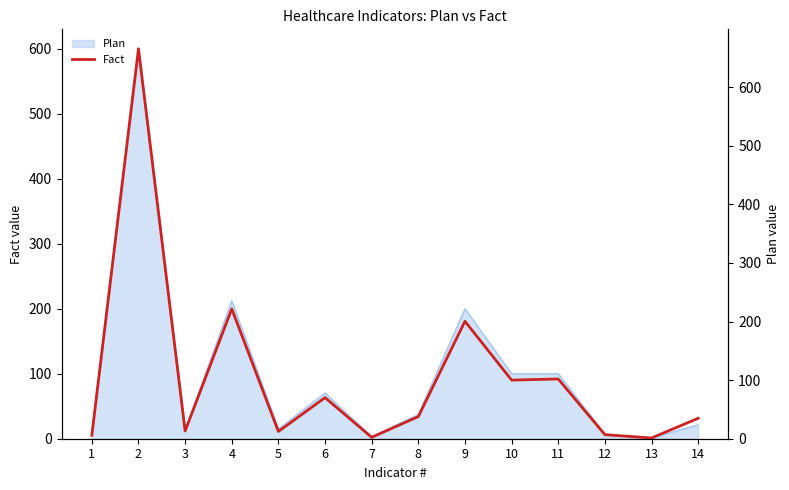

At which category does the data reach its first local valley?

3